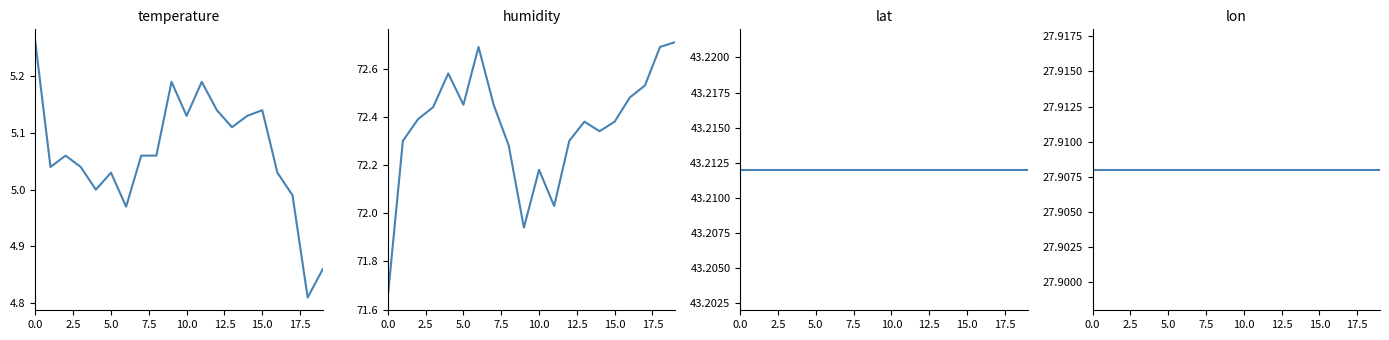

What is the approximate value of humidity at 14?

72.3